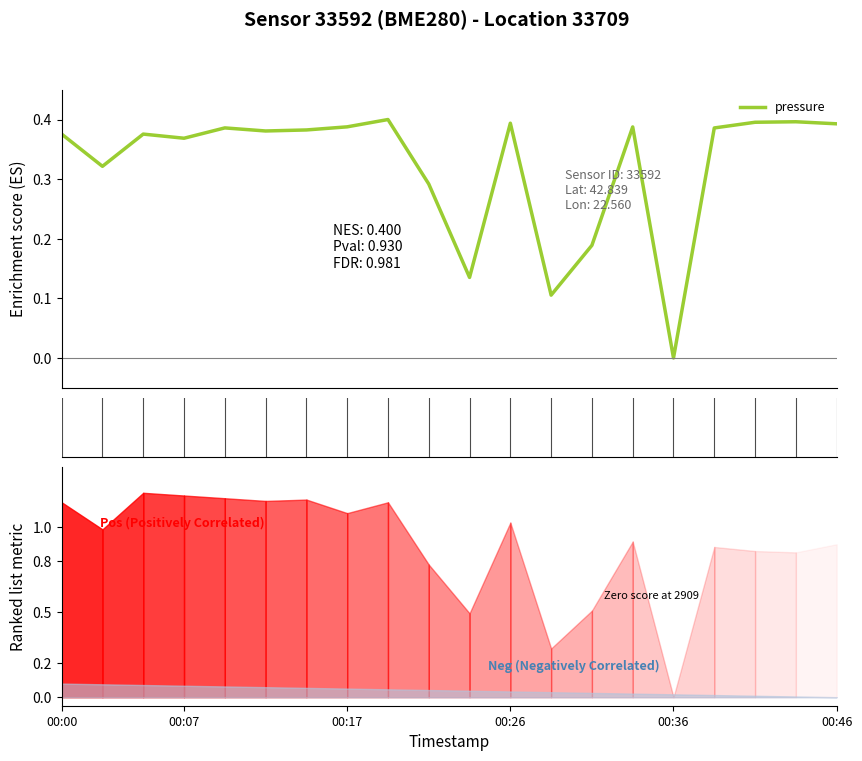

How many values in the temperature series exceed 0?

19